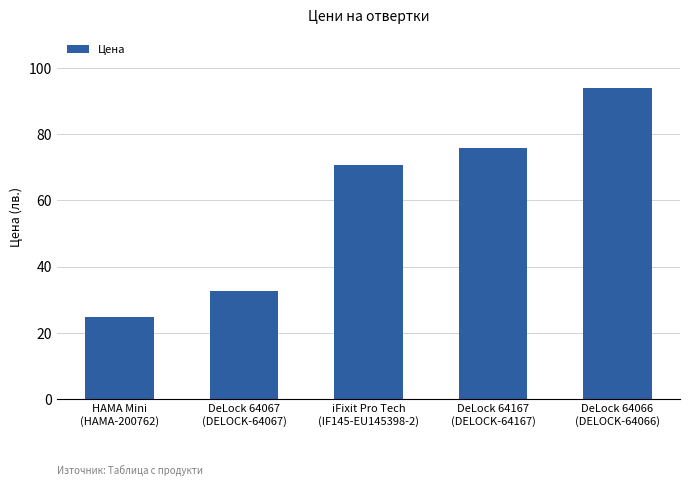

What is the greatest value displayed?

93.8